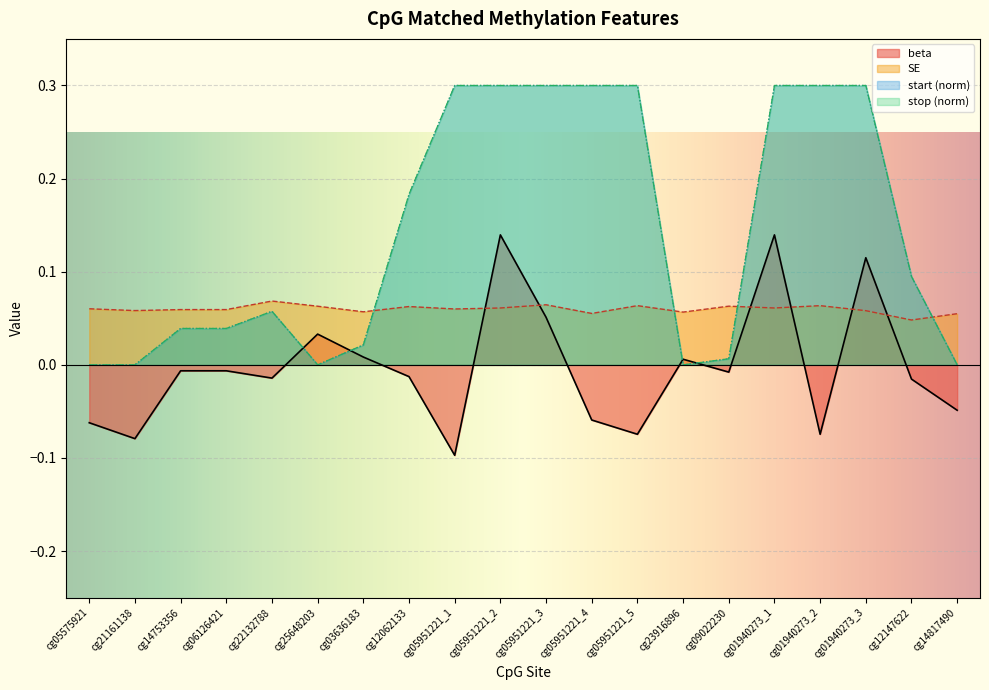

What is the label of the 8th point from the left?

cg12062133